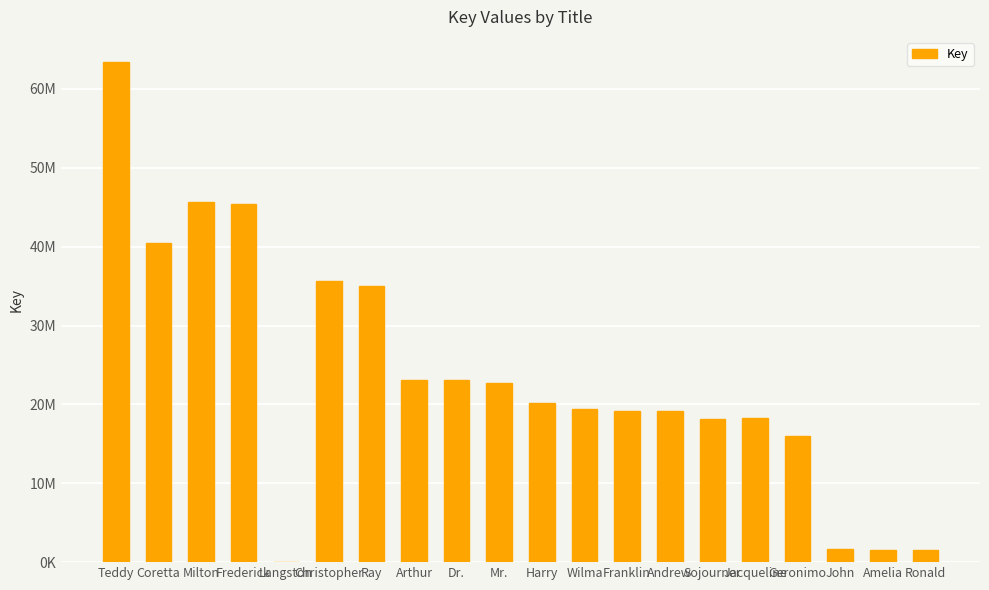

What is the average value?

23482739